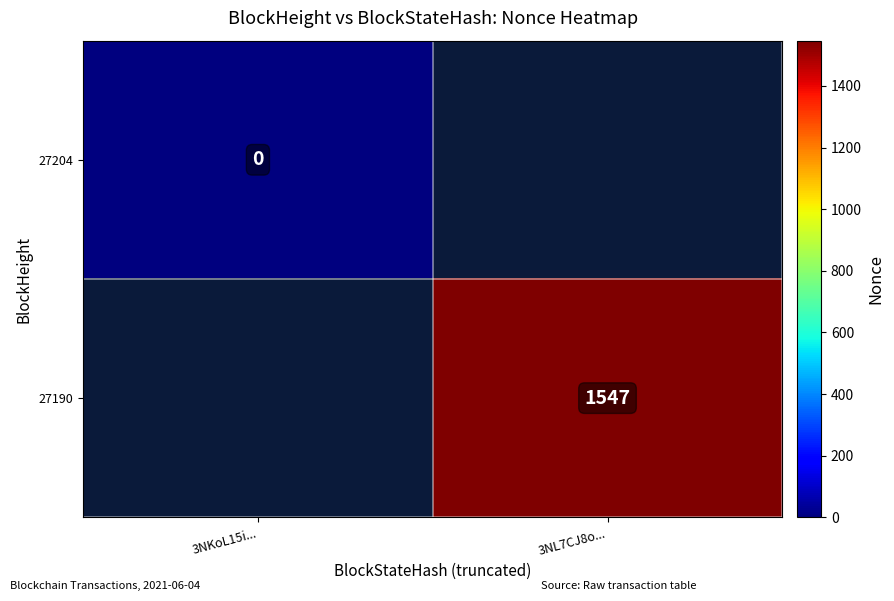

Is it true that 27190 equals 1547 at 3NL7CJ8o...?

True